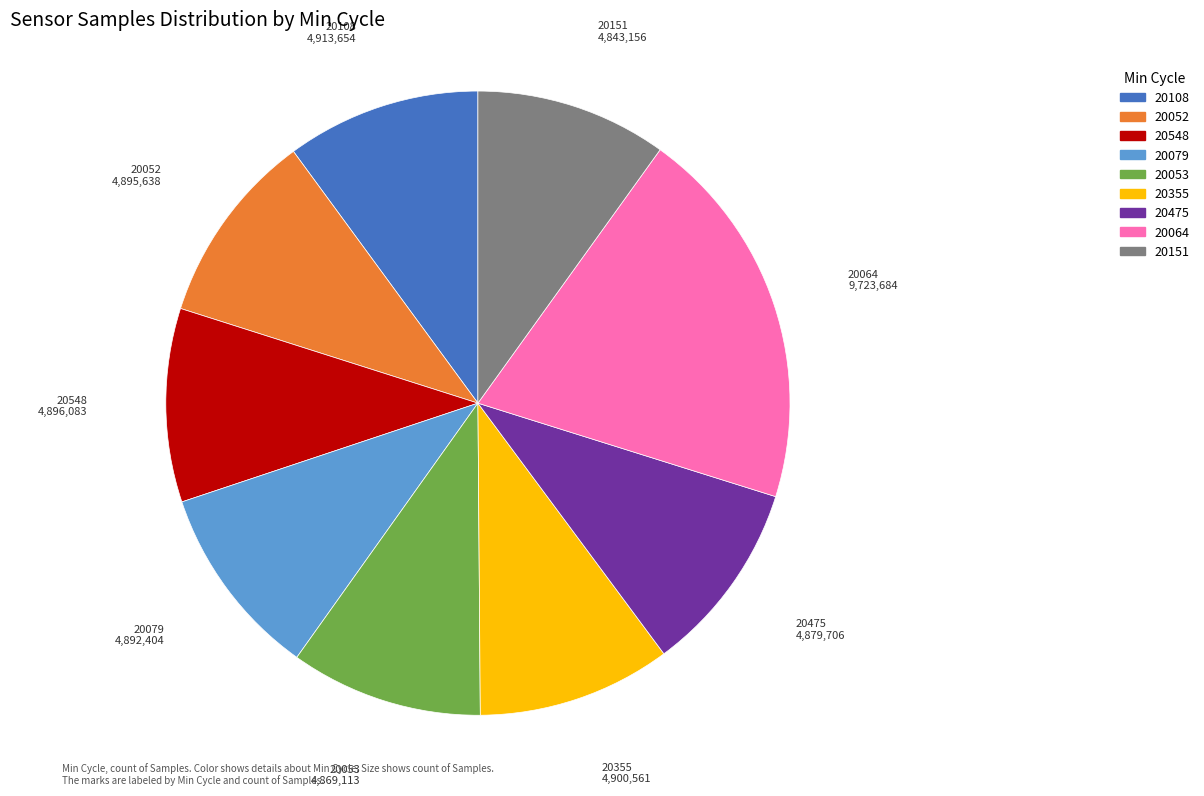

True or false: 20355 accounts for 10% of the total.

True